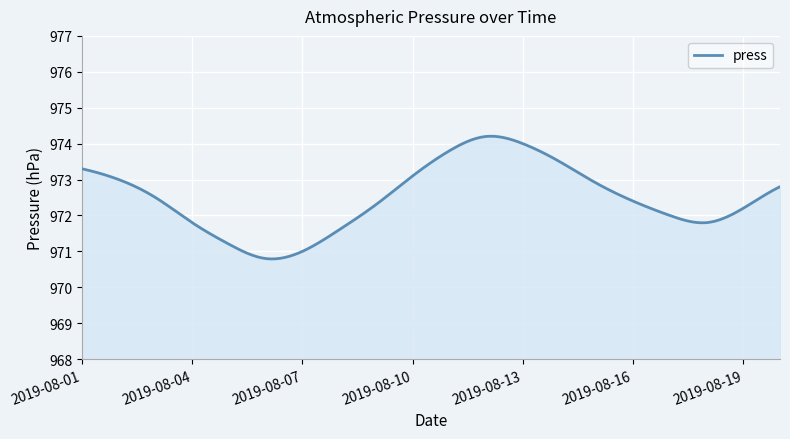

What is the difference between the maximum and minimum values?

3.4